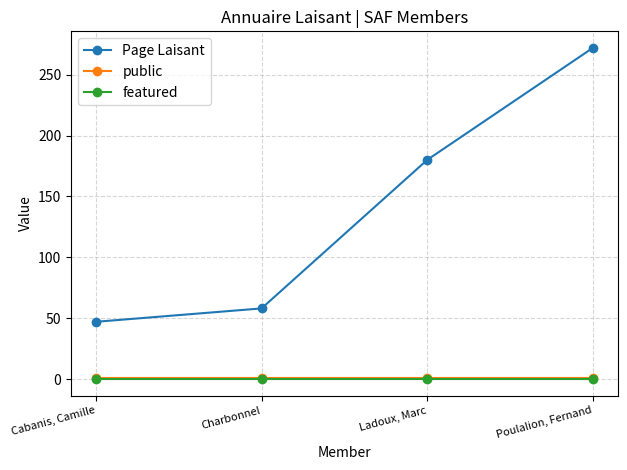

True or false: Page Laisant has more than 1 points higher than both neighbors.

False